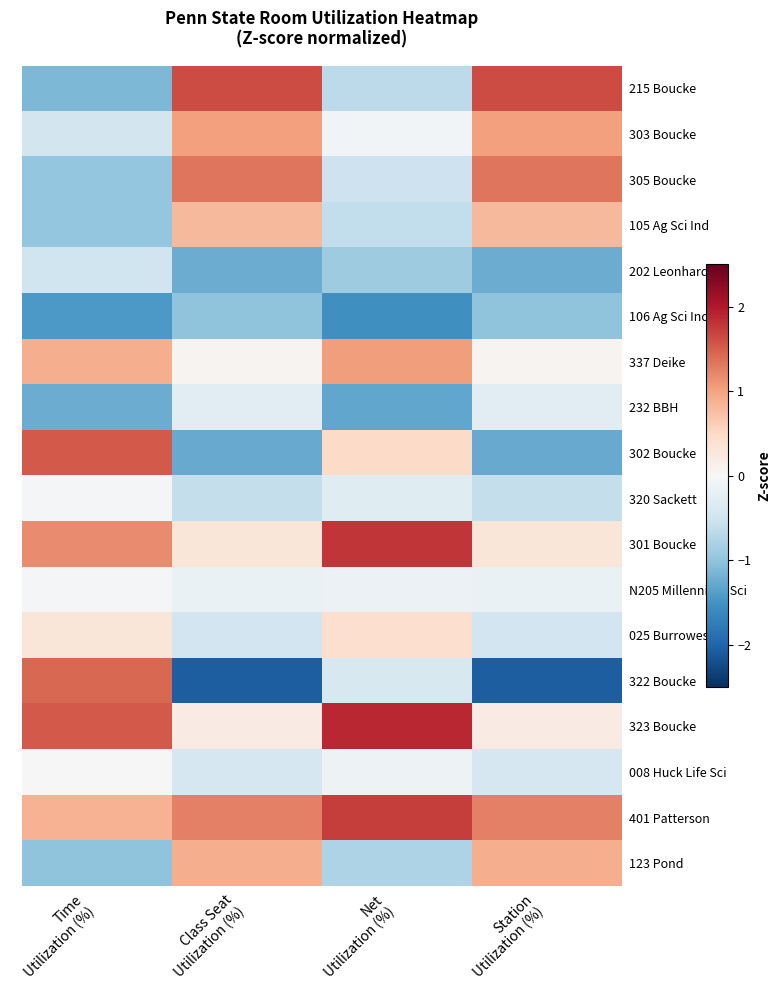

List the series in order of their peak value, lowest first.

106 Ag Sci Ind, 202 Leonhard, 232 BBH, N205 Millennium Sci, 320 Sackett, 008 Huck Life Sci, 025 Burrowes, 105 Ag Sci Ind, 123 Pond, 303 Boucke, 337 Deike, 305 Boucke, 322 Boucke, 302 Boucke, 215 Boucke, 401 Patterson, 301 Boucke, 323 Boucke